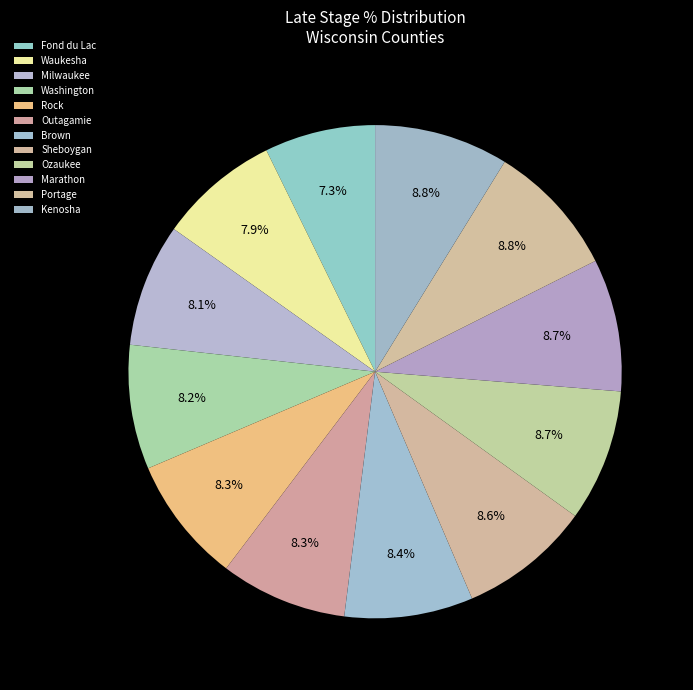

Is there a majority slice in this chart?

No